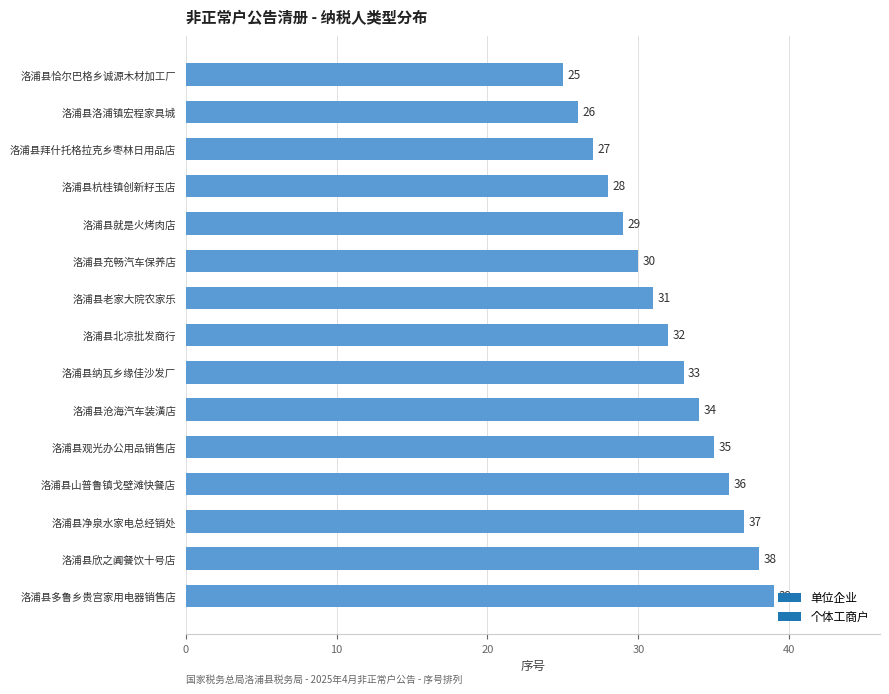

Does the chart contain stacked bars?

No